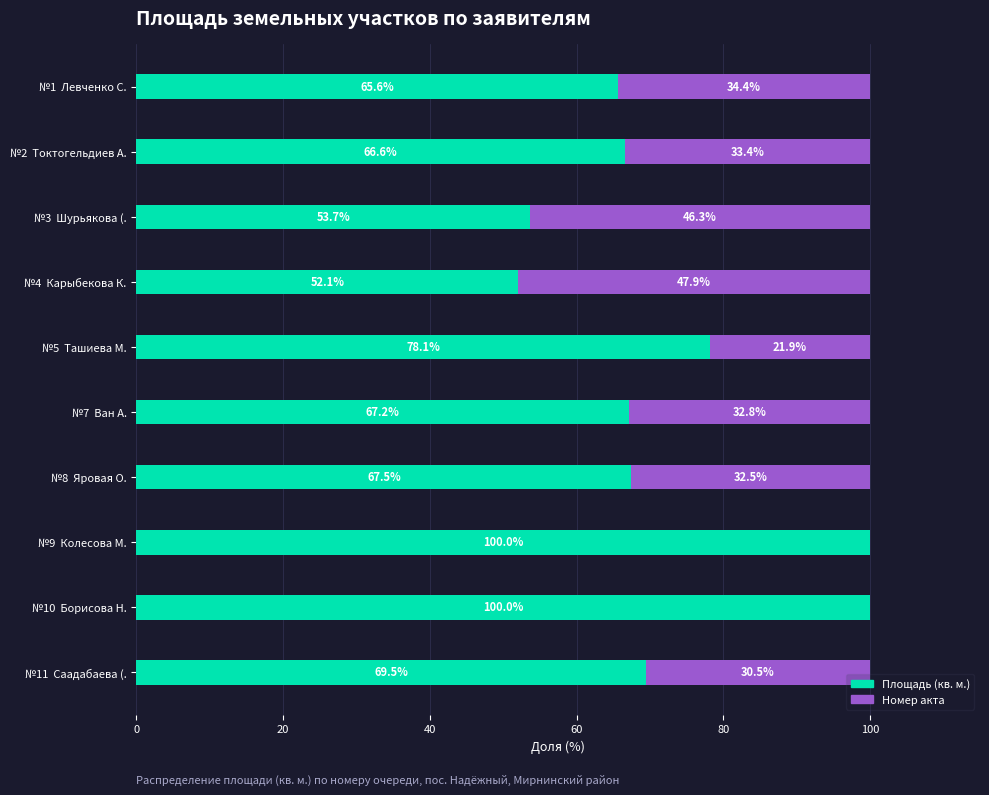

Is it true that Площадь (кв. м.) equals 100.0 at №9  Колесова М.?

True